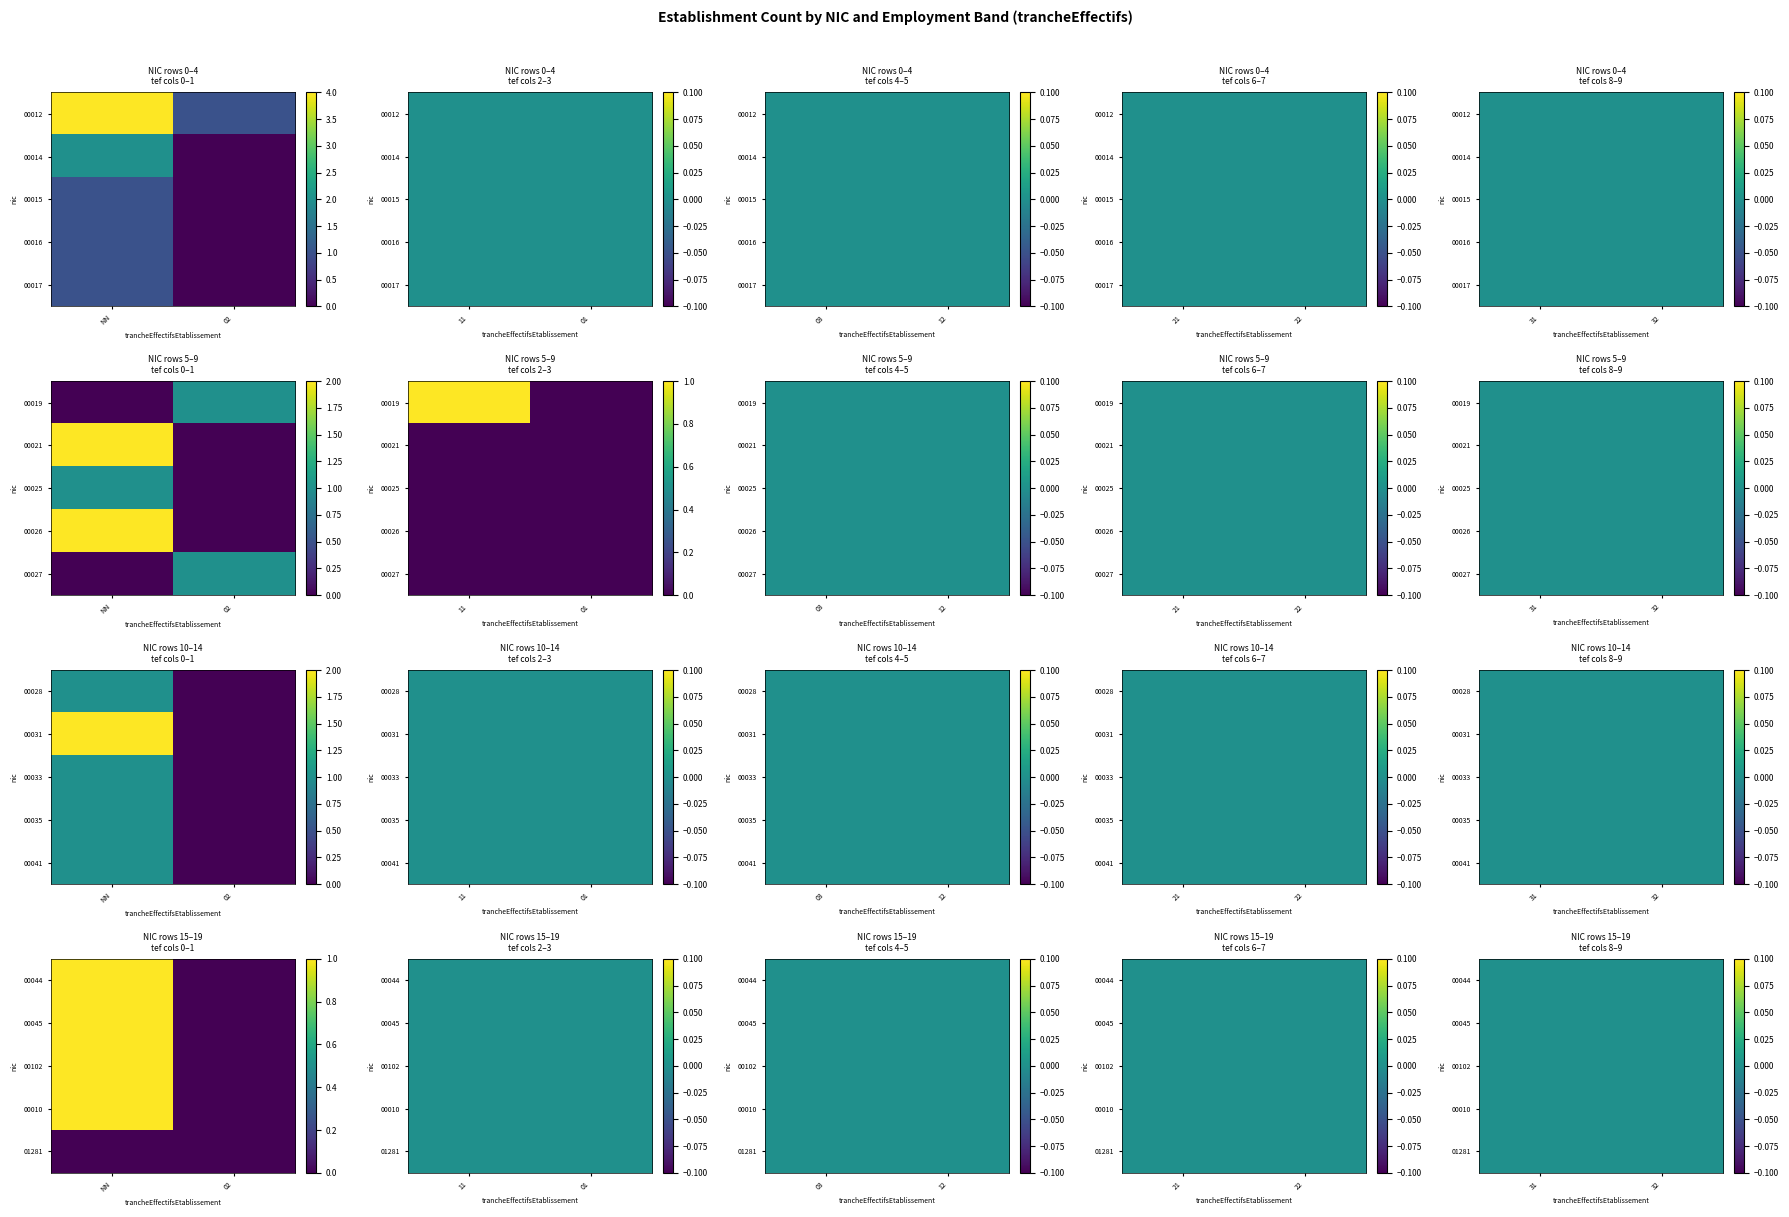

What is the spread (max minus min) of values at NN?

4